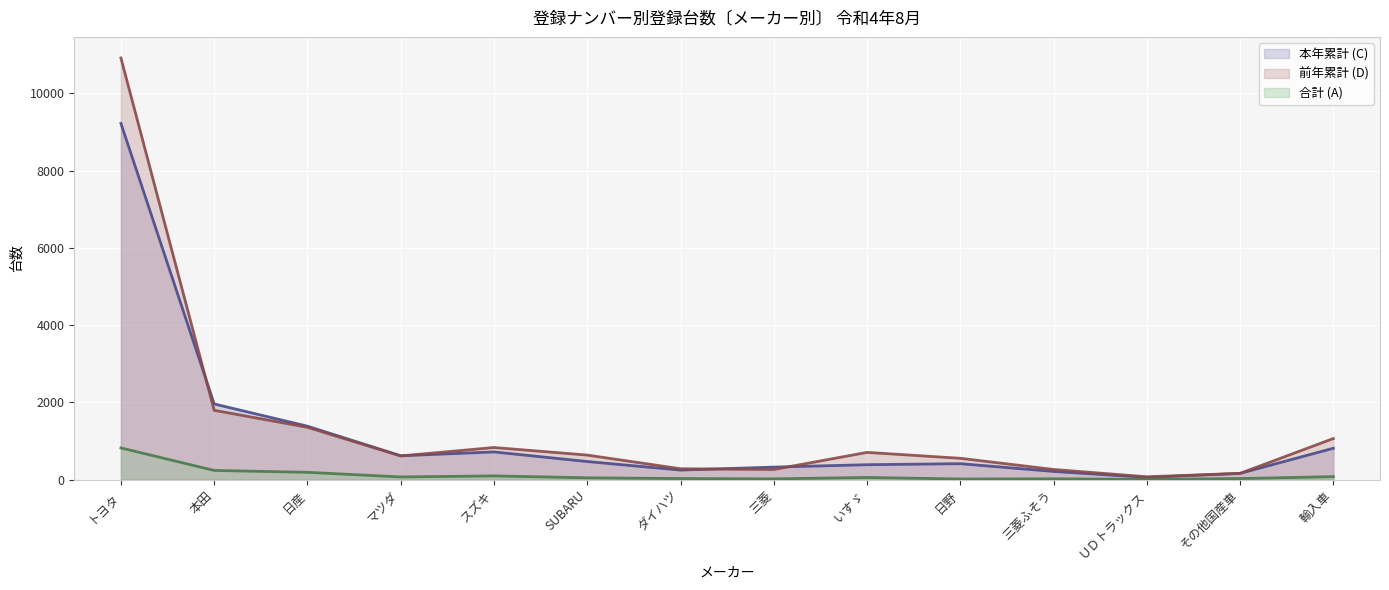

At which category does the chart reach its peak across all series?

トヨタ